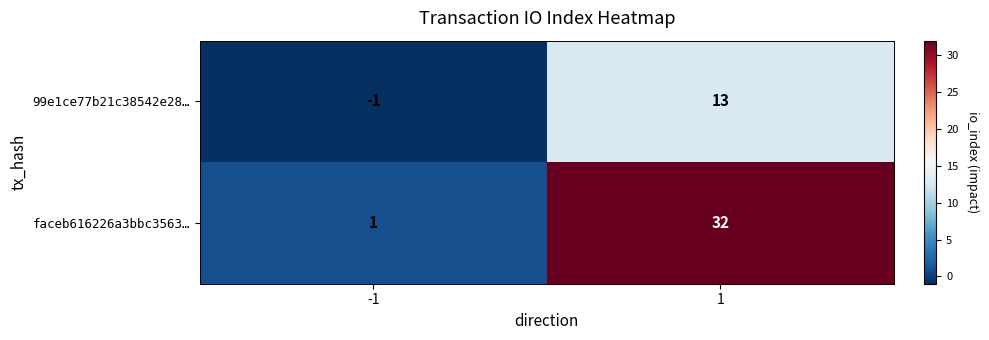

How many data points in 99e1ce77b21c38542e28… are less than 13?

1